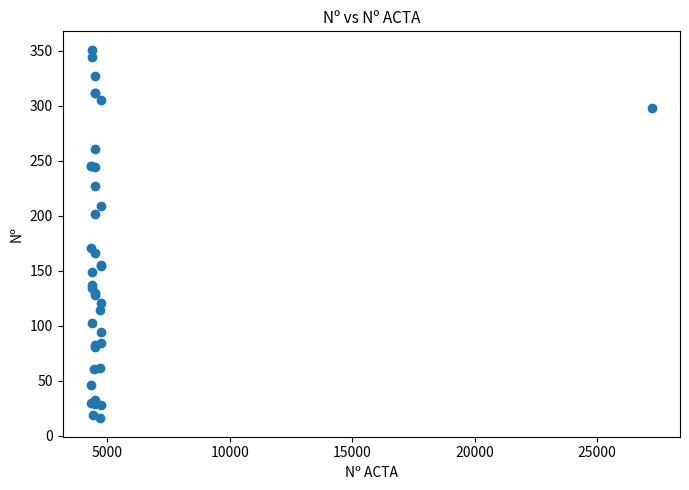

What Y value in the scatter plot is closest to 183?

171